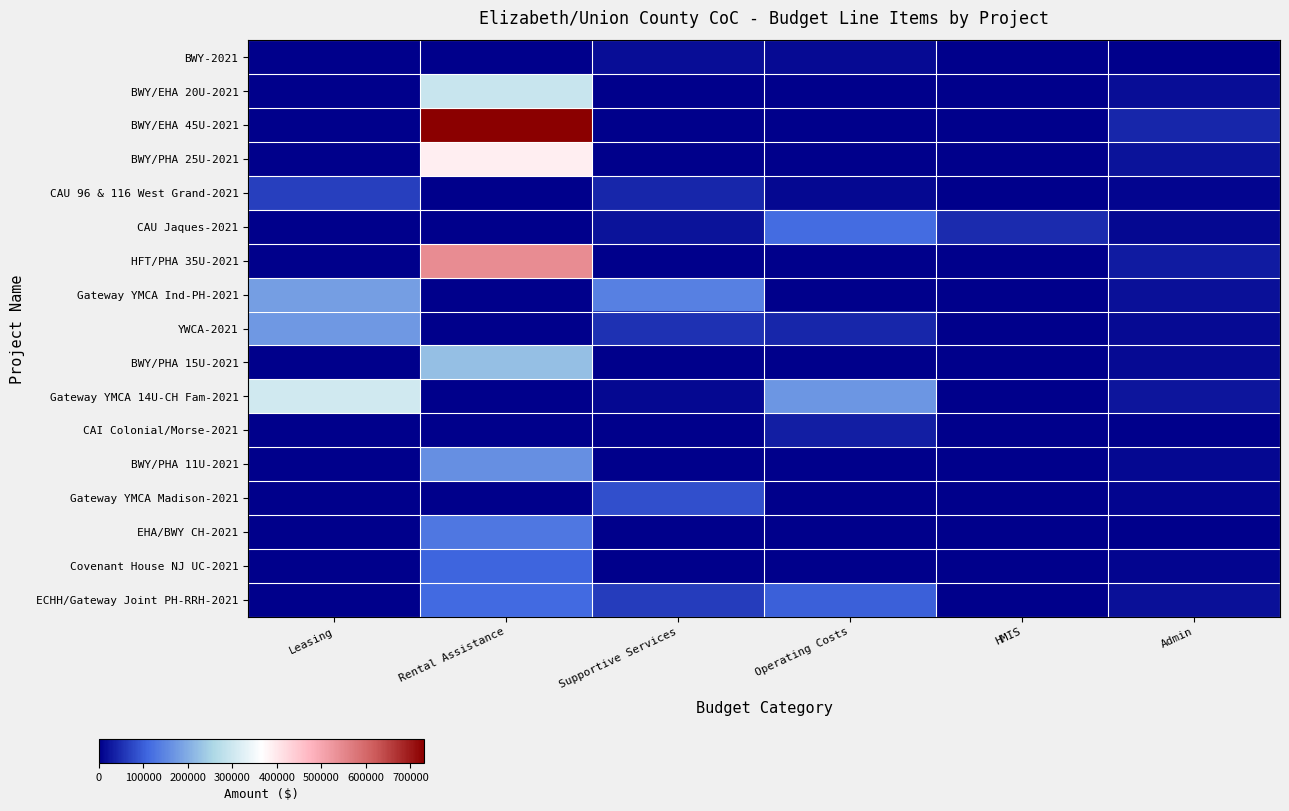

What is the total value across all series at Supportive Services?

428171